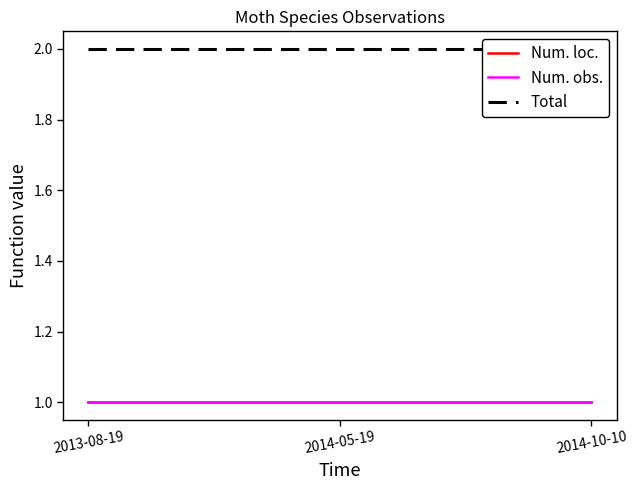

What is the label of the 1st point from the right?

2014-10-10